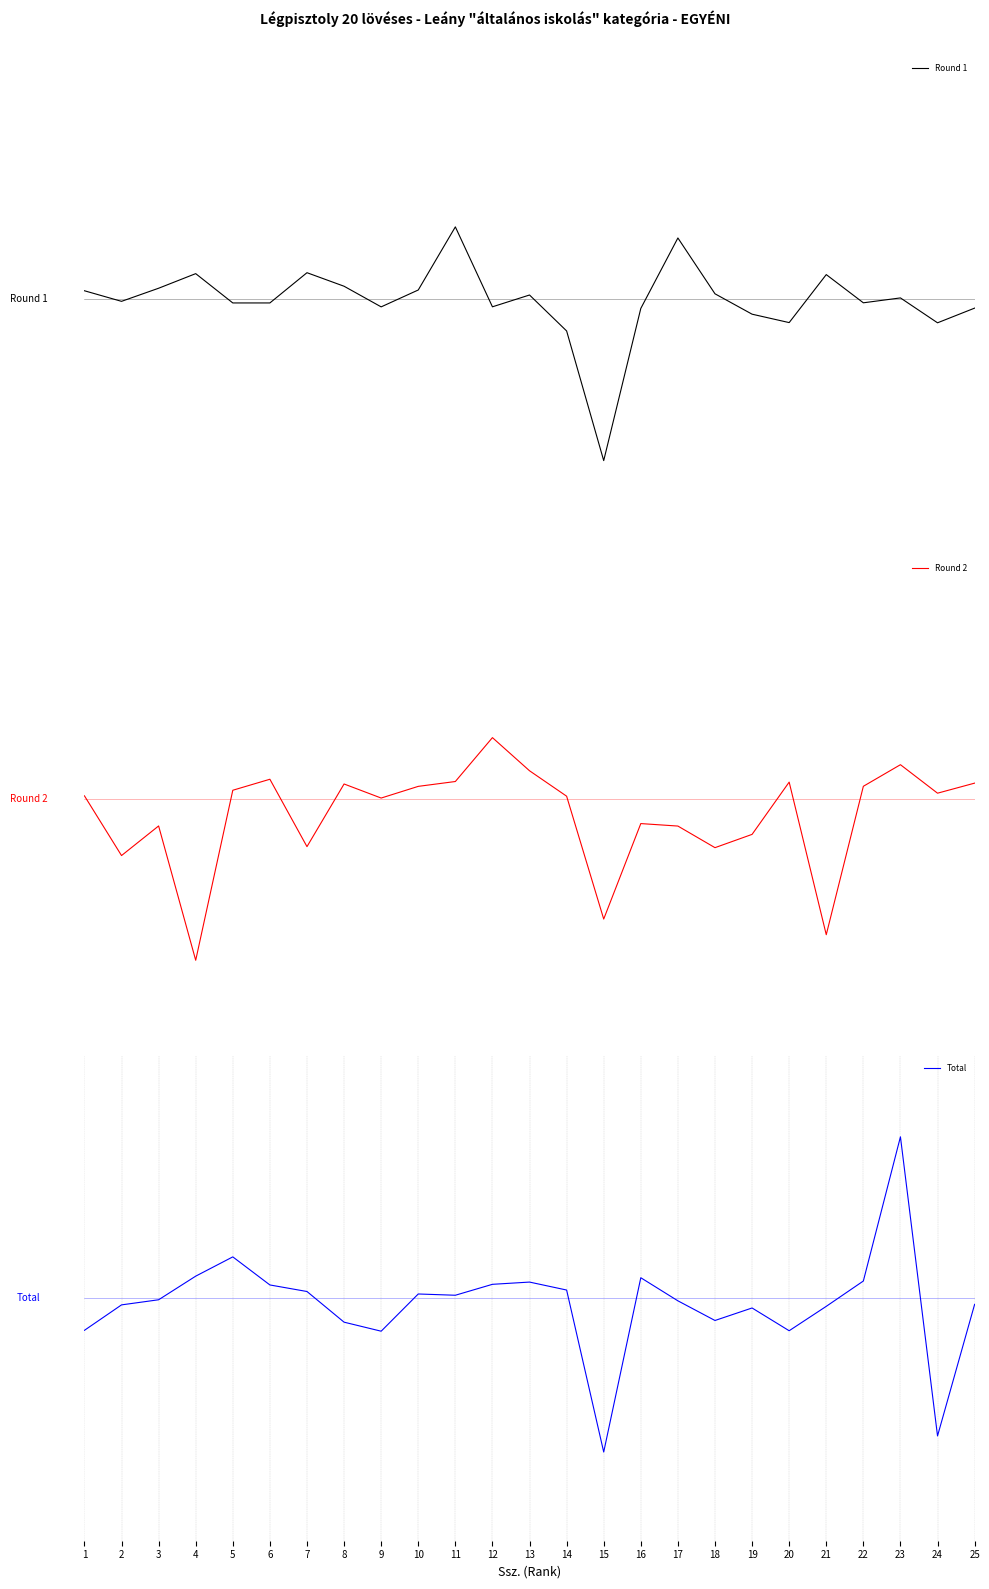

What is the value of the Round 1 point at the 15th from the left?

-0.4